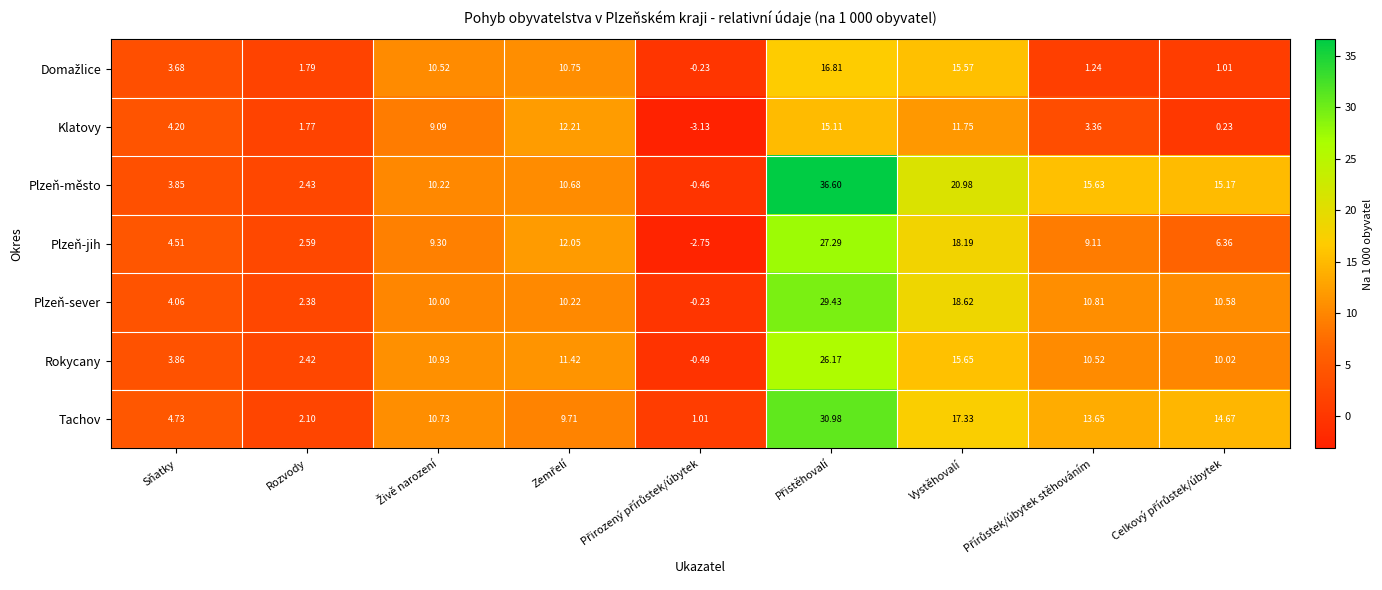

Where does the Klatovy series first go above 4?

Sňatky